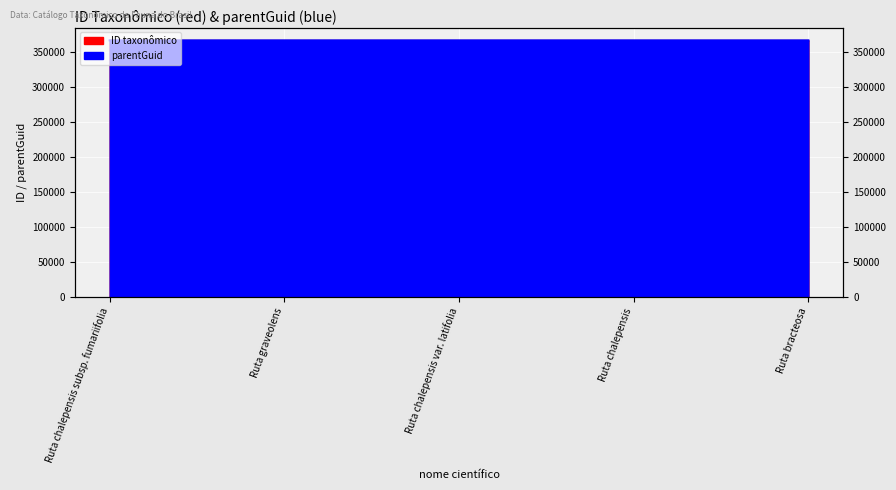

What is the difference between the second highest and minimum values in the parentGuid series?

5